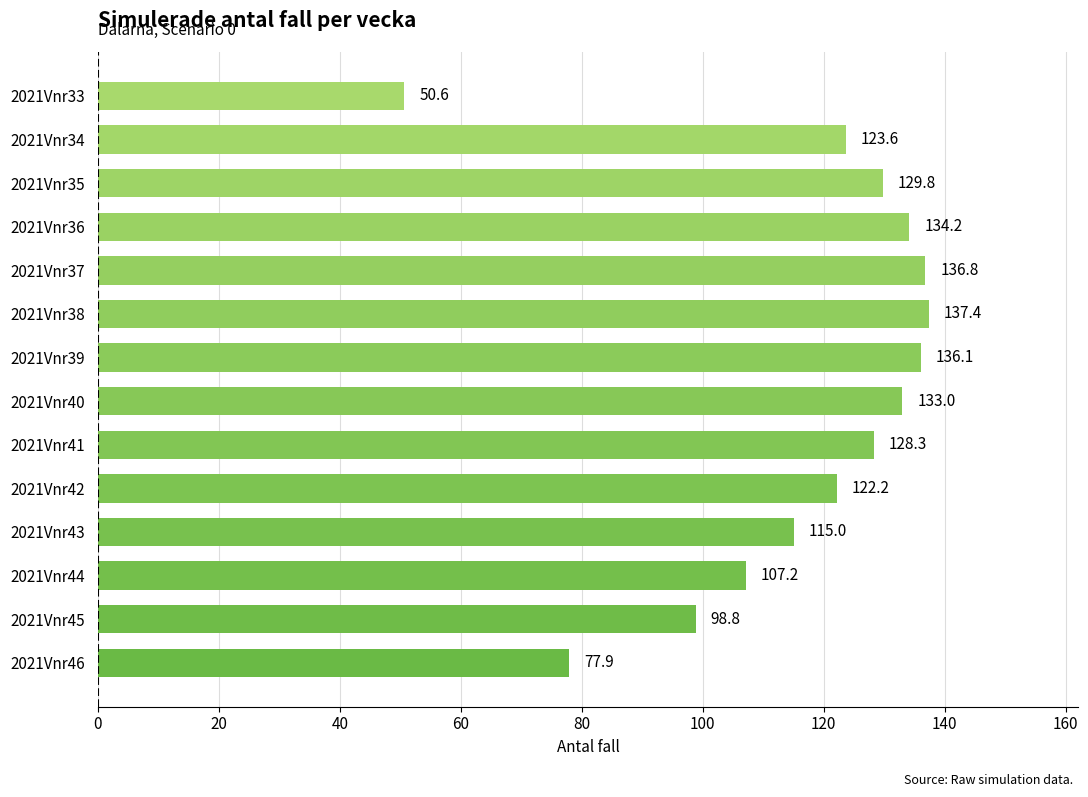

Reading top to bottom, what are all the values shown in this chart?

2021Vnr33=50.6	2021Vnr34=123.6	2021Vnr35=129.8	2021Vnr36=134.2	2021Vnr37=136.8	2021Vnr38=137.4	2021Vnr39=136.1	2021Vnr40=133.0	2021Vnr41=128.3	2021Vnr42=122.2	2021Vnr43=115.0	2021Vnr44=107.2	2021Vnr45=98.8	2021Vnr46=77.9